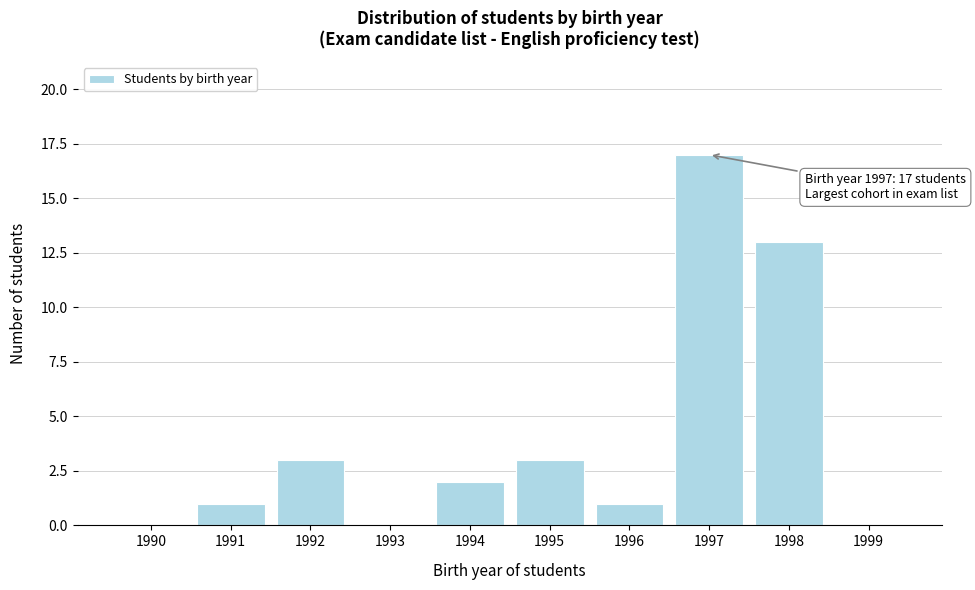

Reading right to left, what are all the values shown in this chart?

1999=0	1998=13	1997=17	1996=1	1995=3	1994=2	1993=0	1992=3	1991=1	1990=0